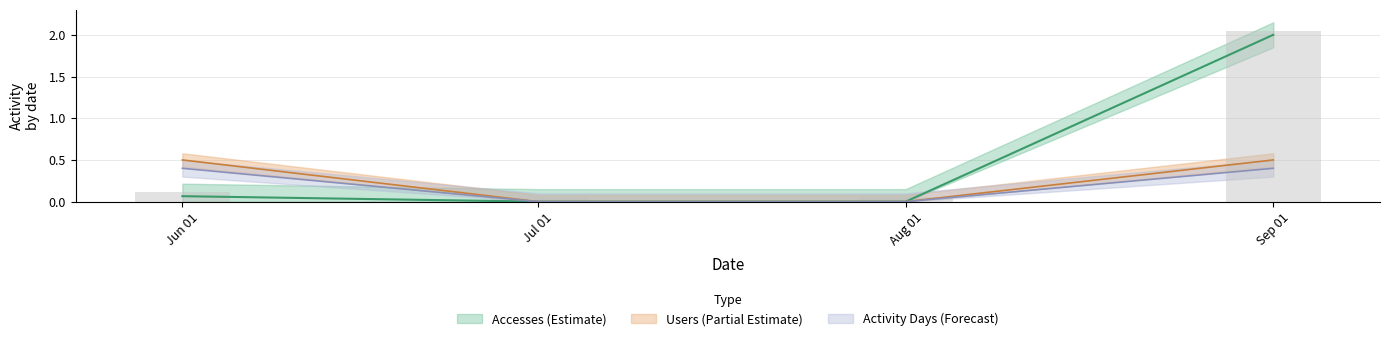

Is it true that Users equals 0.3 at Jun 01?

False